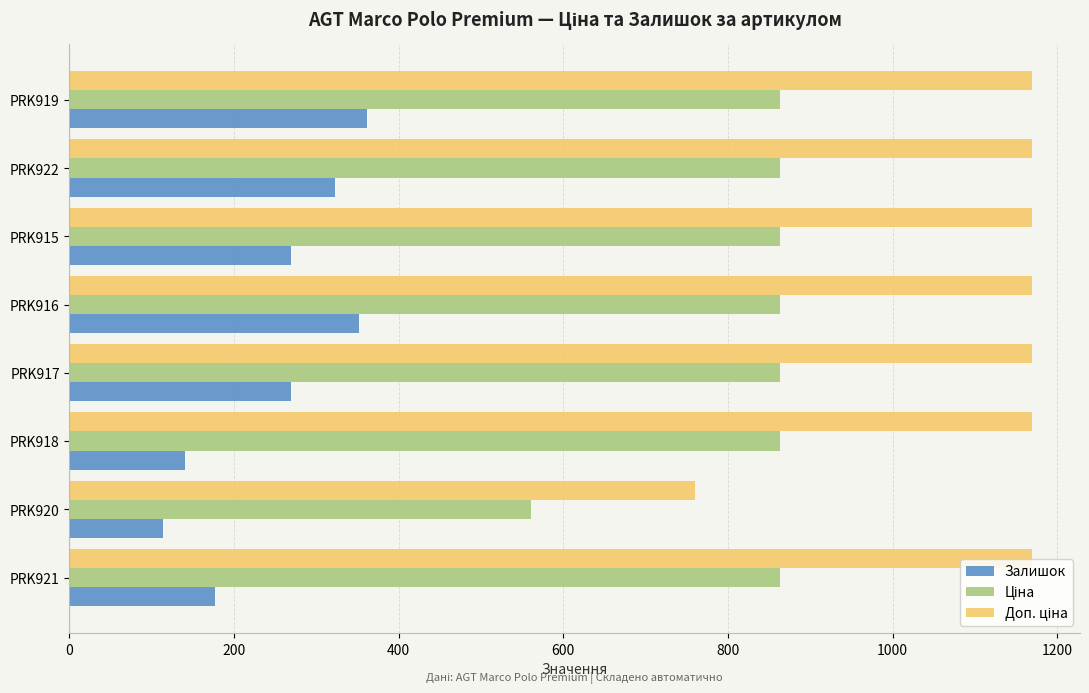

What is the spread (max minus min) of values at PRK918?

1029.2